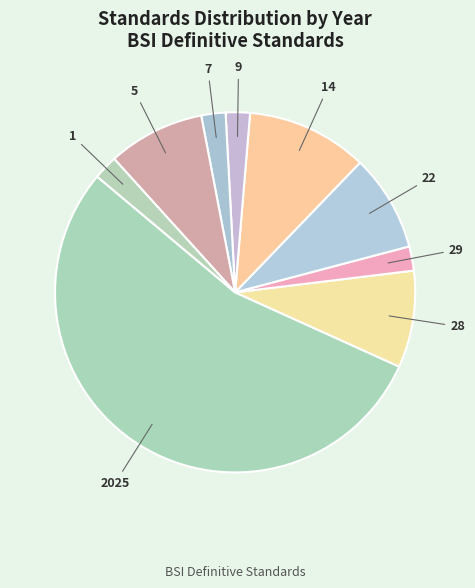

Between 2025 and 7, which is larger?

2025